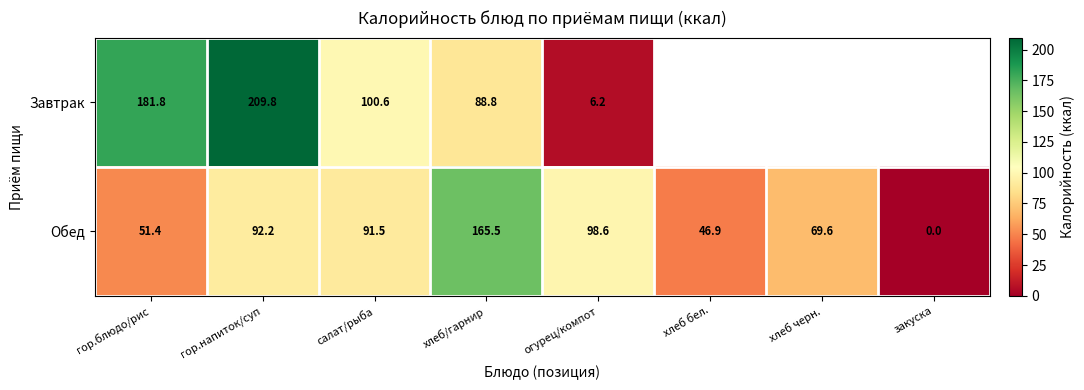

List the labels in order of Обед value, largest first.

хлеб/гарнир, огурец/компот, гор.напиток/суп, салат/рыба, хлеб черн., гор.блюдо/рис, хлеб бел., закуска